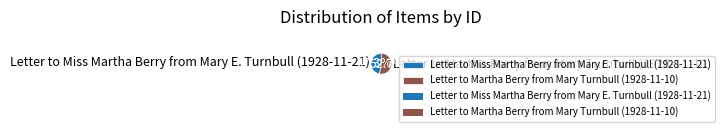

What is the smallest slice in the pie chart?

Letter to Miss Martha Berry from Mary E. Turnbull (1928-11-21)